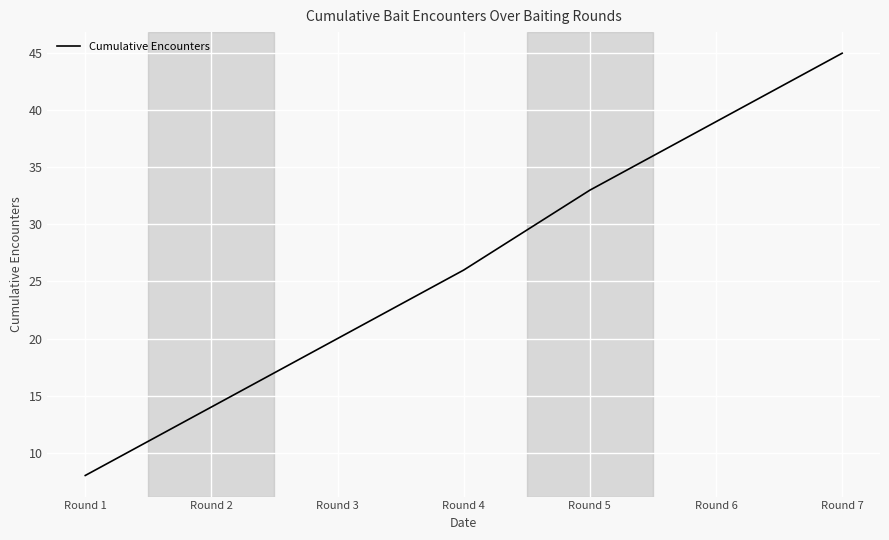

What is the ratio of the value at Round 6 to the value at Round 1?

4.9